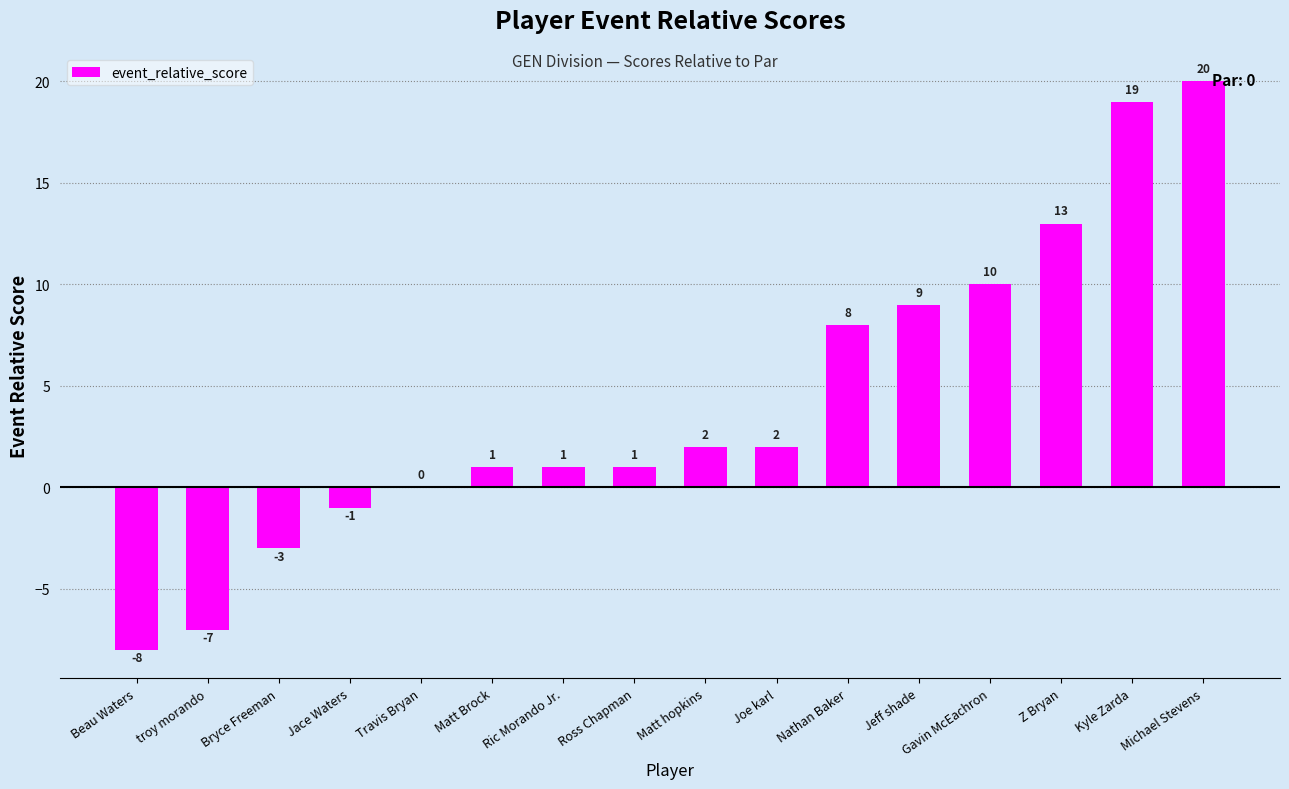

Are the bars horizontal?

No